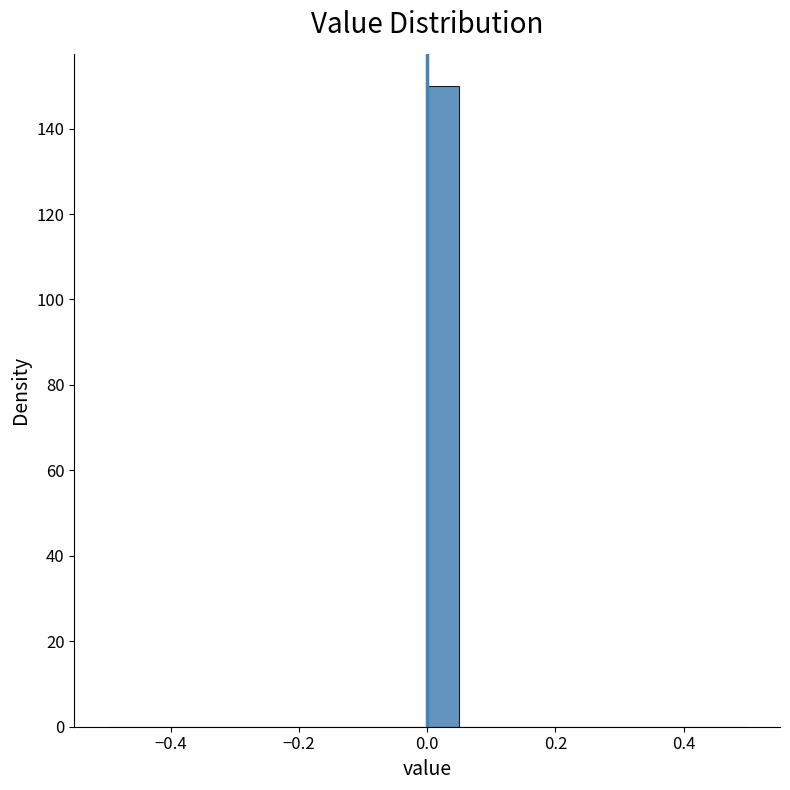

Read against the x-axis, roughly where is the centre of the tallest bar?

0.02